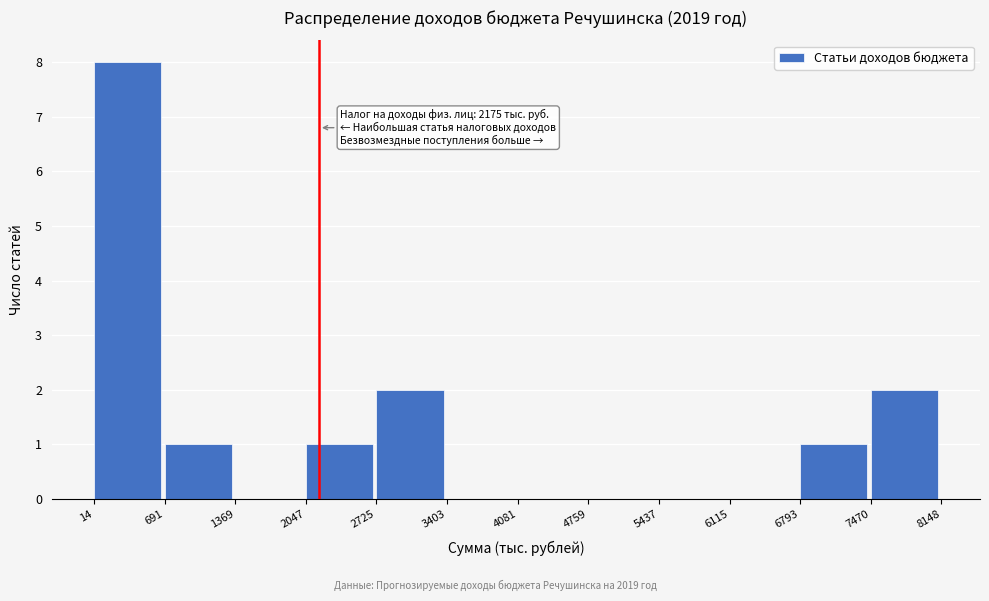

Over which range of the x-axis is the bar tallest?

14 to 691